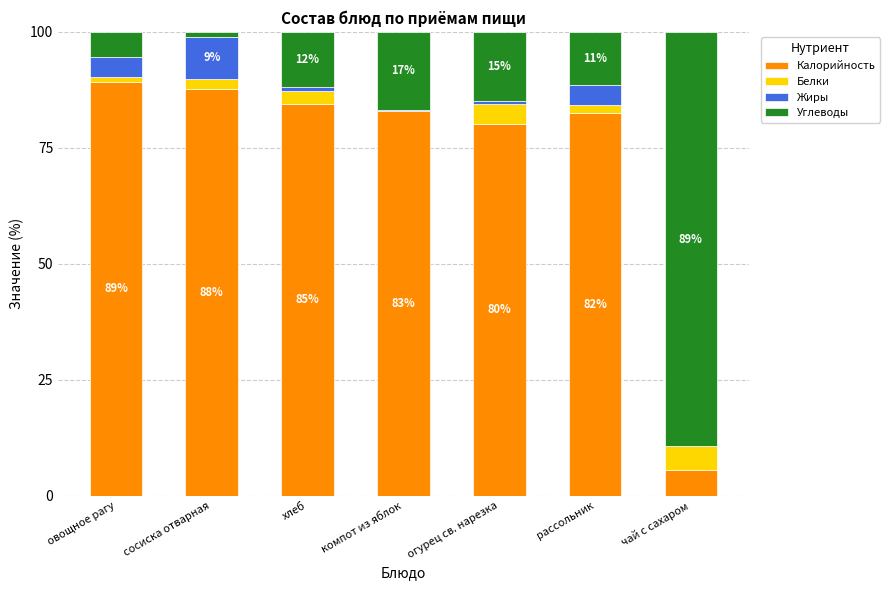

What is the maximum value for Калорийность?

89.2